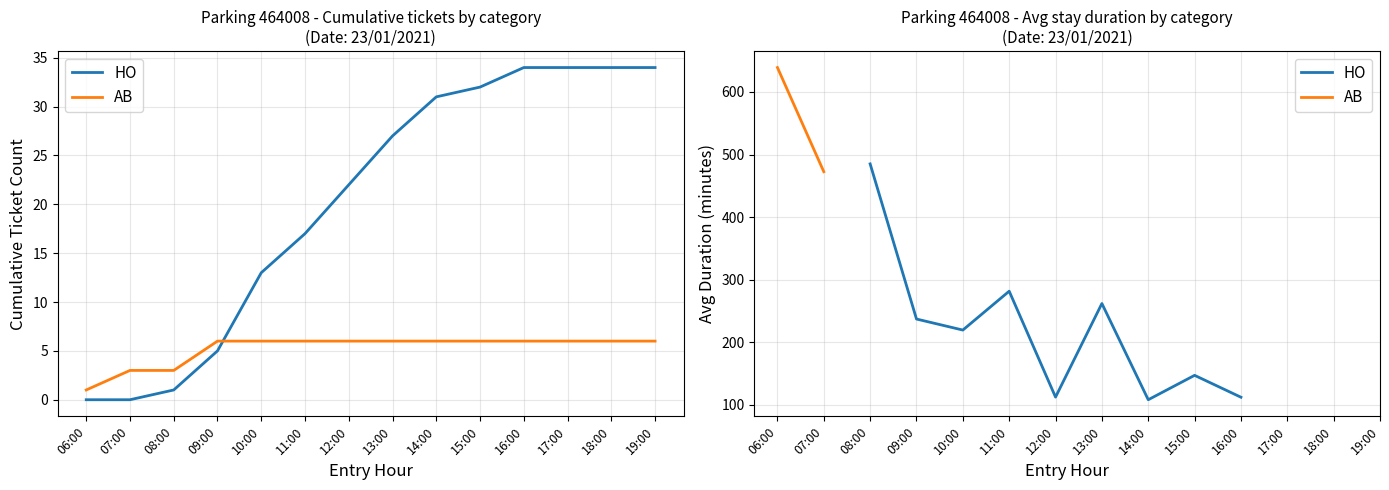

Which label corresponds to the largest value in the chart?

06:00